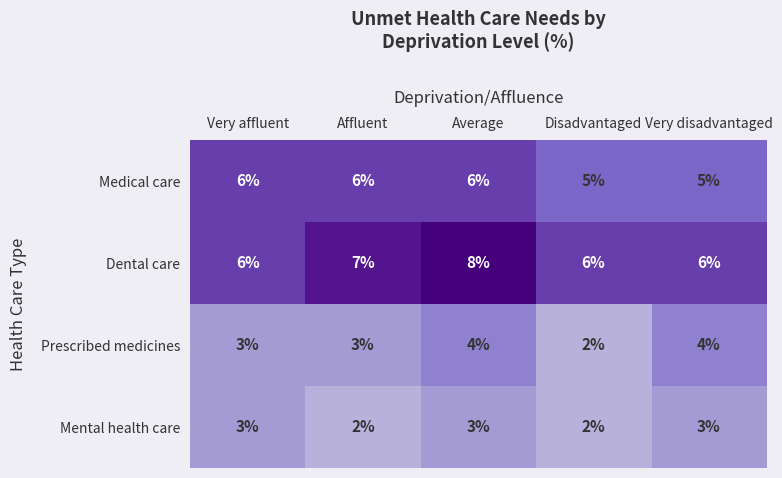

Rank the series by their average value, from lowest to highest.

Mental health care, Prescribed medicines, Medical care, Dental care